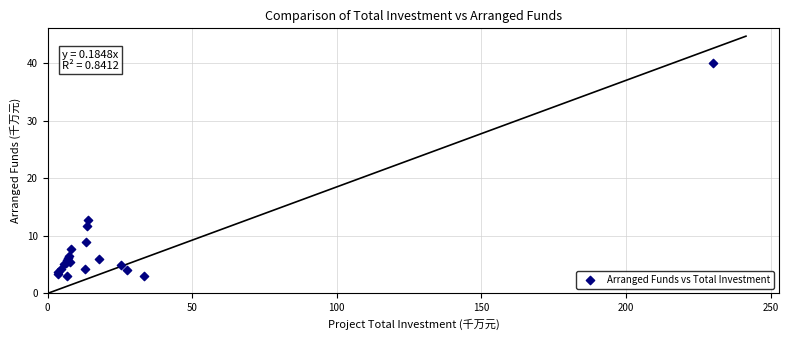

What Y value in the scatter plot is closest to 21?

12.7